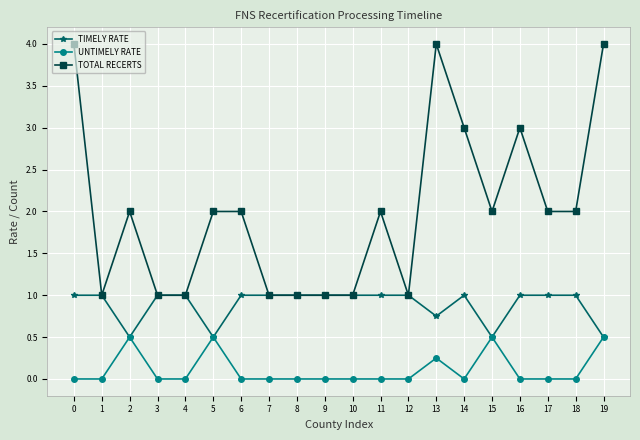

What is the average value of the TOTAL RECERTS series?

2.0